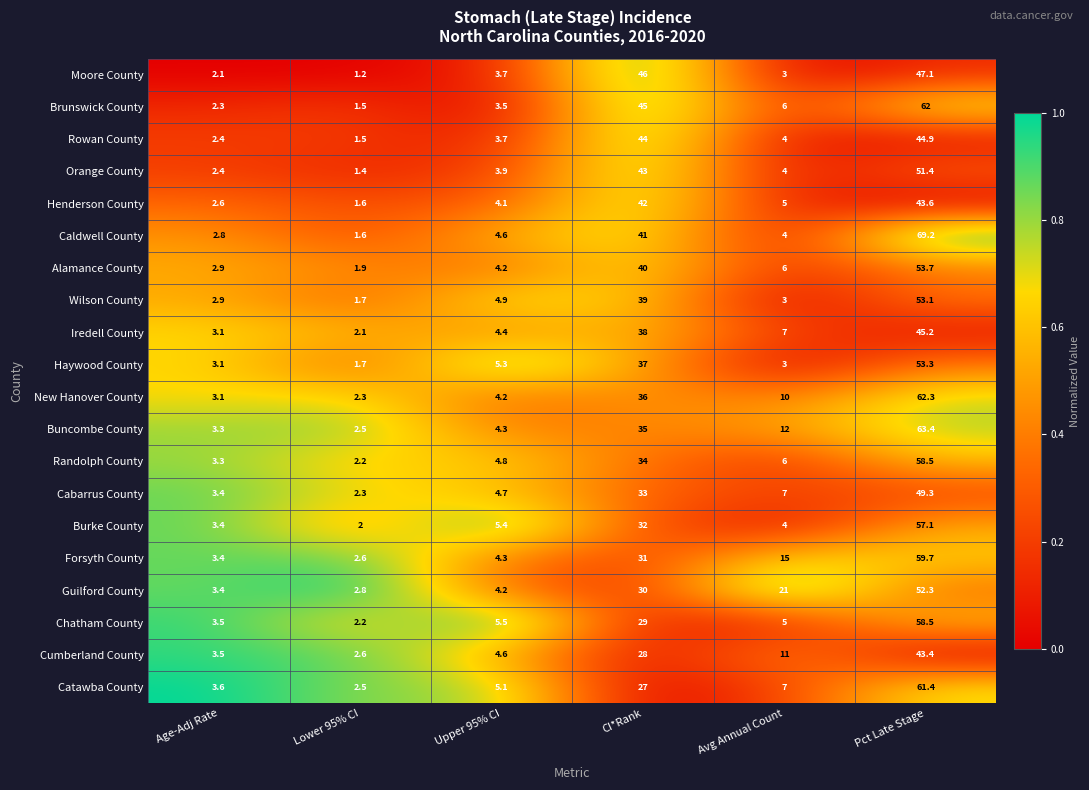

Which label corresponds to the largest value in the chart?

Pct Late Stage